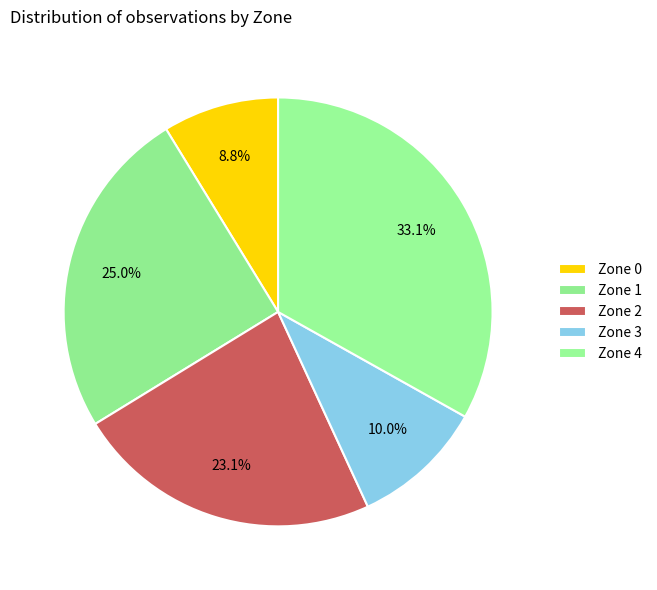

Count the number of slices in the pie.

5